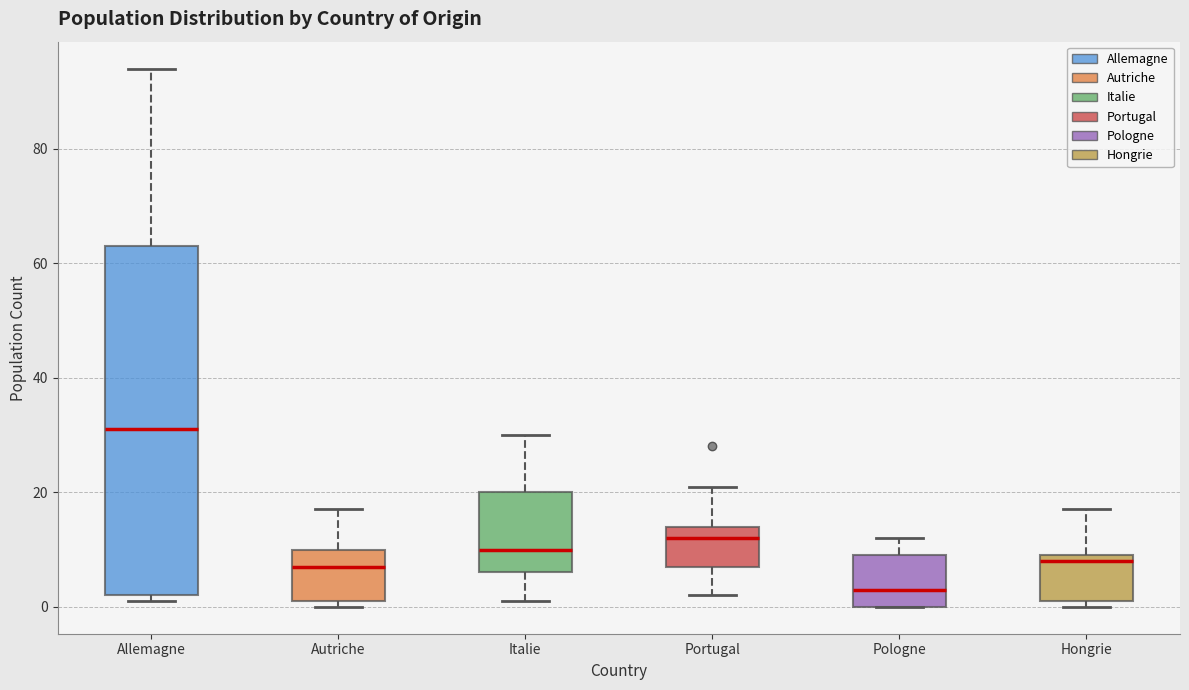

Which box has the highest median line?

Allemagne